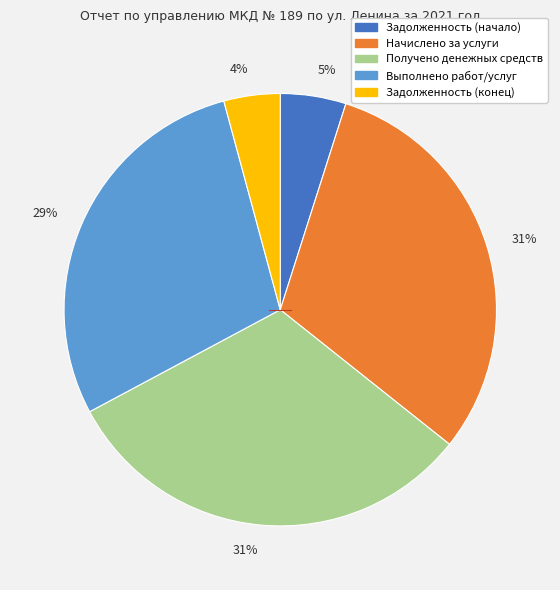

Is there any slice that represents more than half of the pie?

No